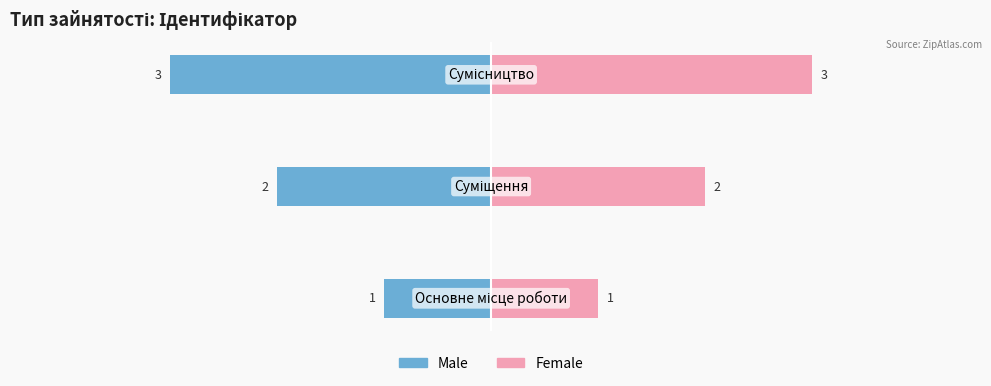

Is it true that Male equals -3 at 1?

False